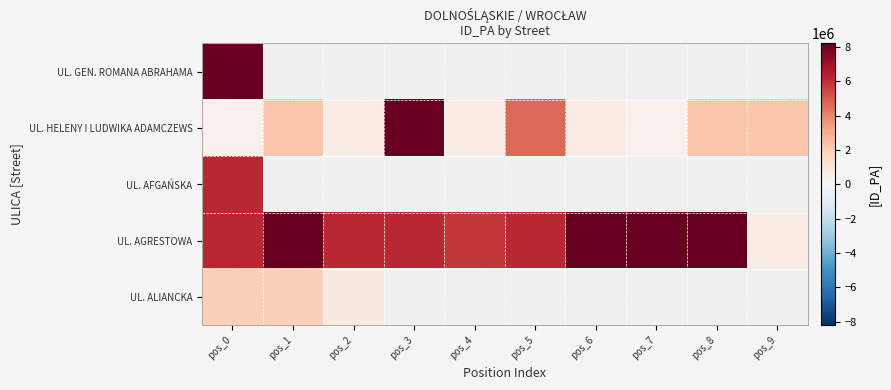

What is the total value across all series at pos_0?

22954925.0